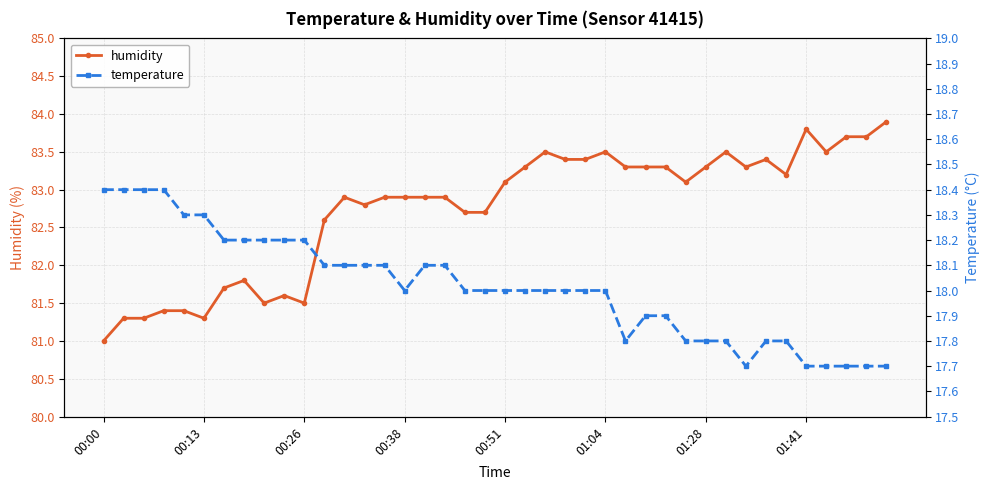

True or false: humidity has more than 0 interior local peaks.

True